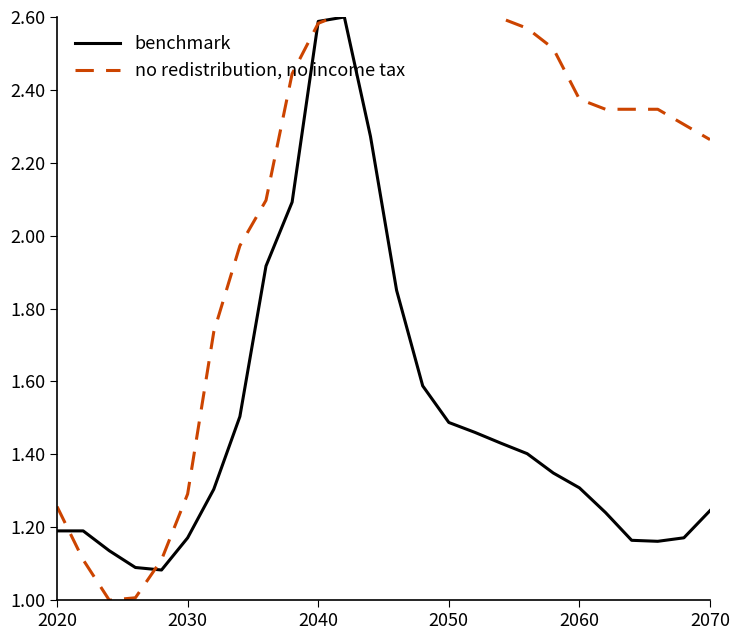

What is the highest value of the benchmark series?

2.6